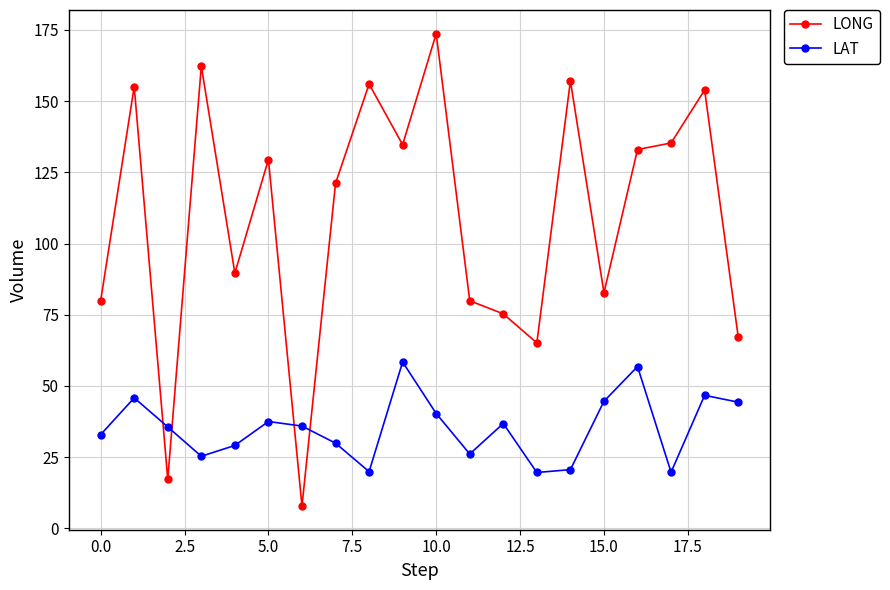

List the series in order of their peak value, highest first.

LONG, LAT